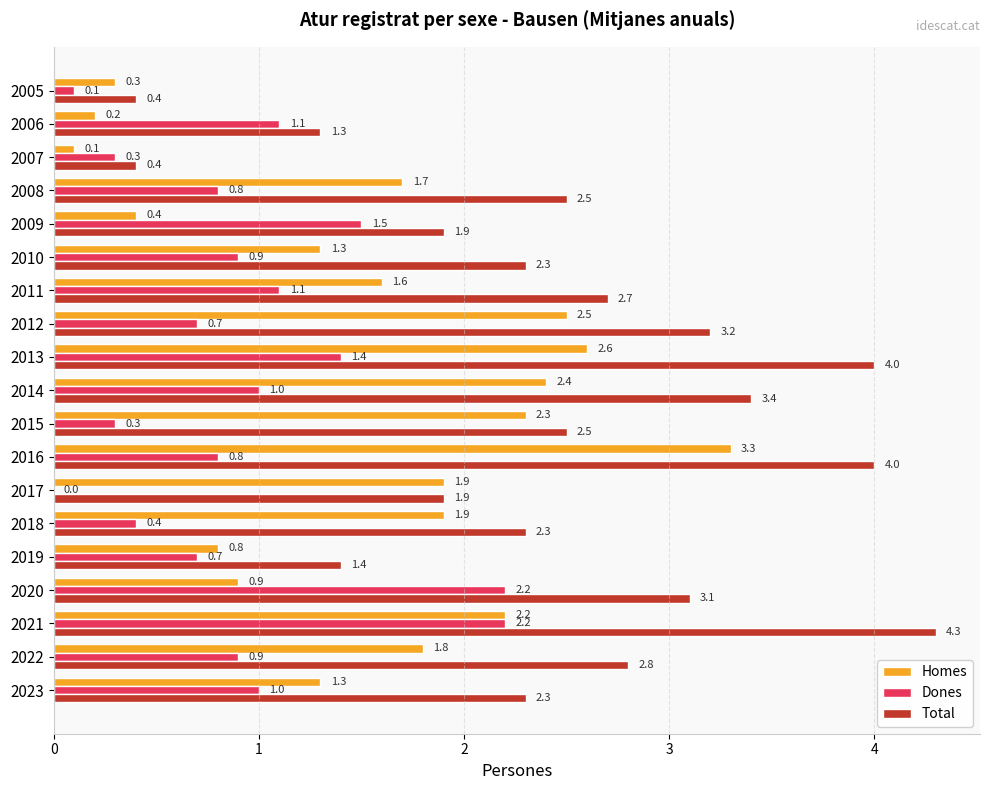

What is the greatest value displayed?

4.3